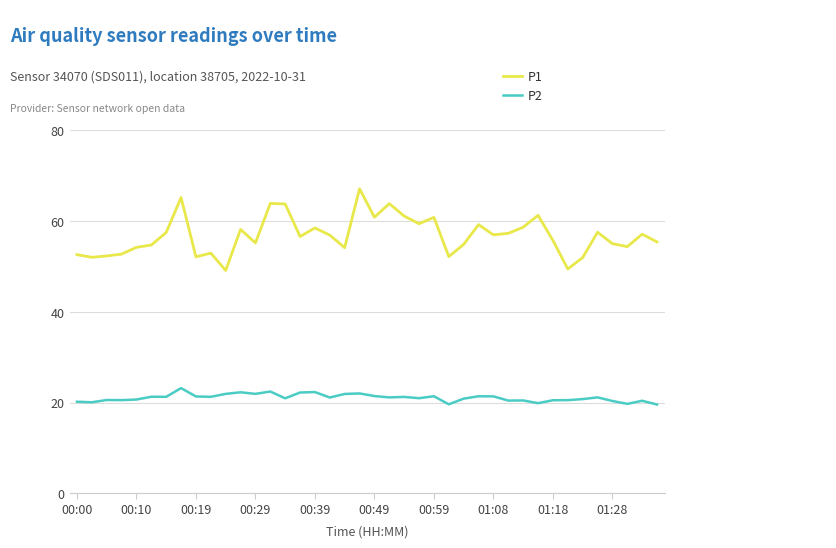

Which series has the largest total across all categories?

P1